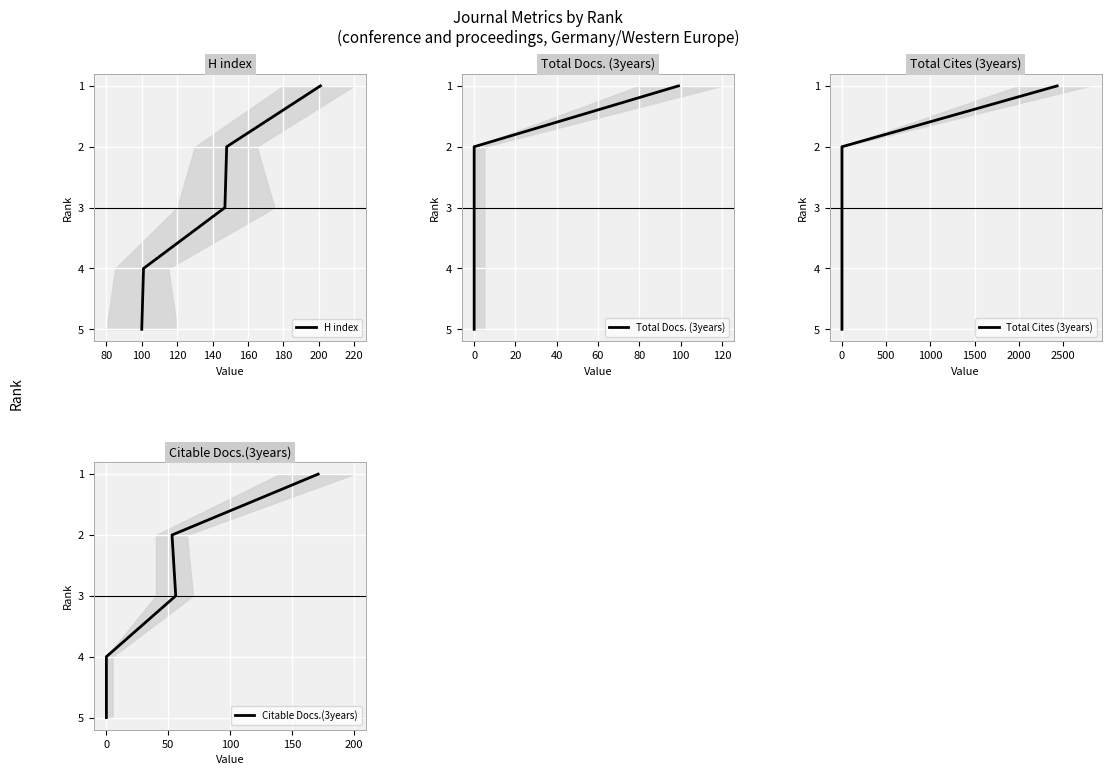

The value of Total Docs. (3years) at 0 is 2. True or false?

False